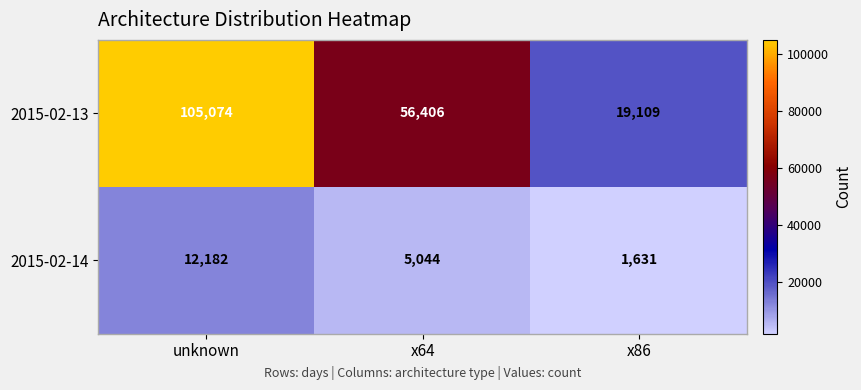

At how many categories does at least one series exceed 87587?

1